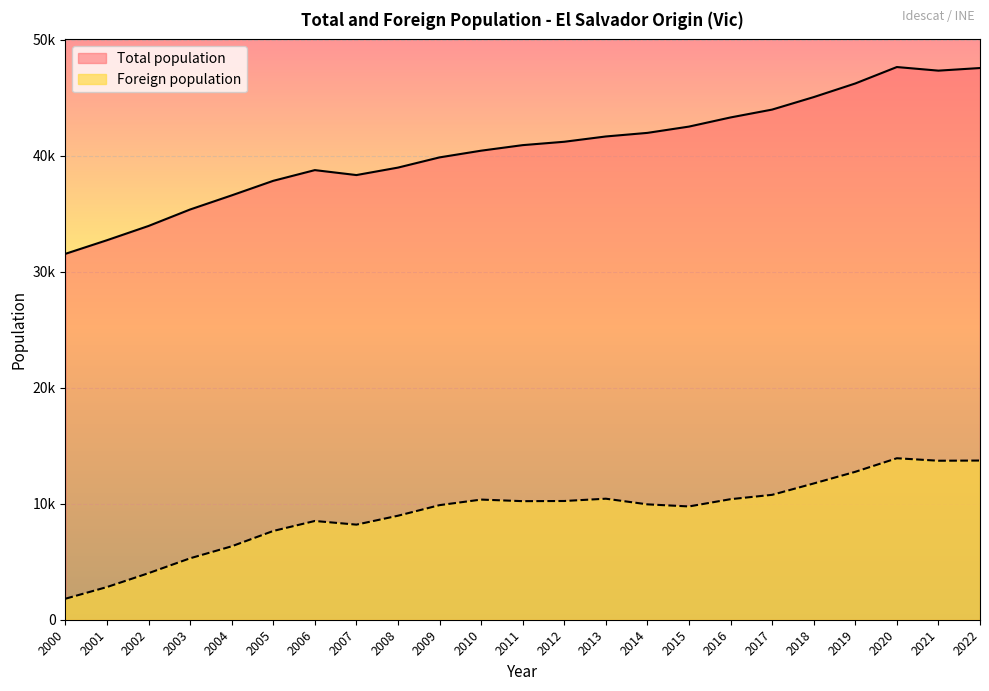

Count the number of values greater than 40900.

11